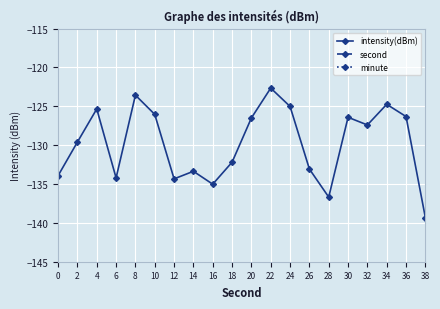

Which series has the largest total across all categories?

second